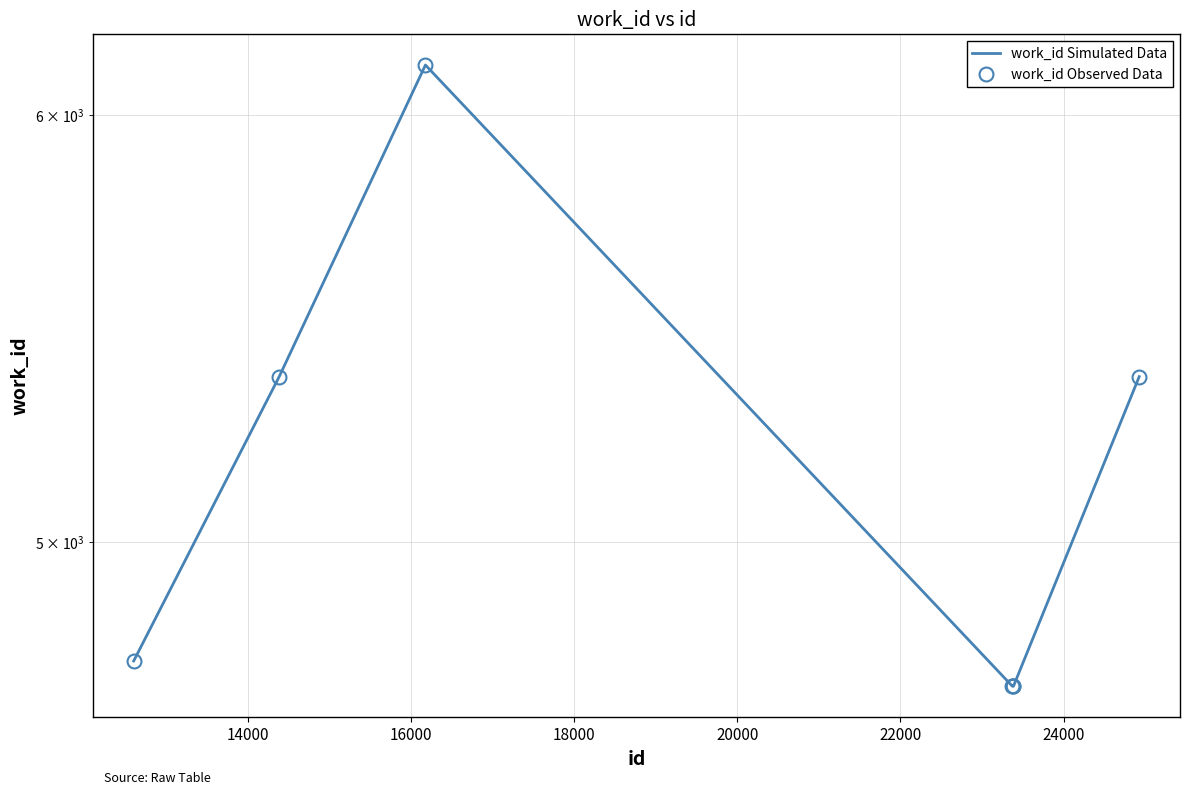

What is the sum of the work_id Simulated Data values at 22000 and 14000?

10068